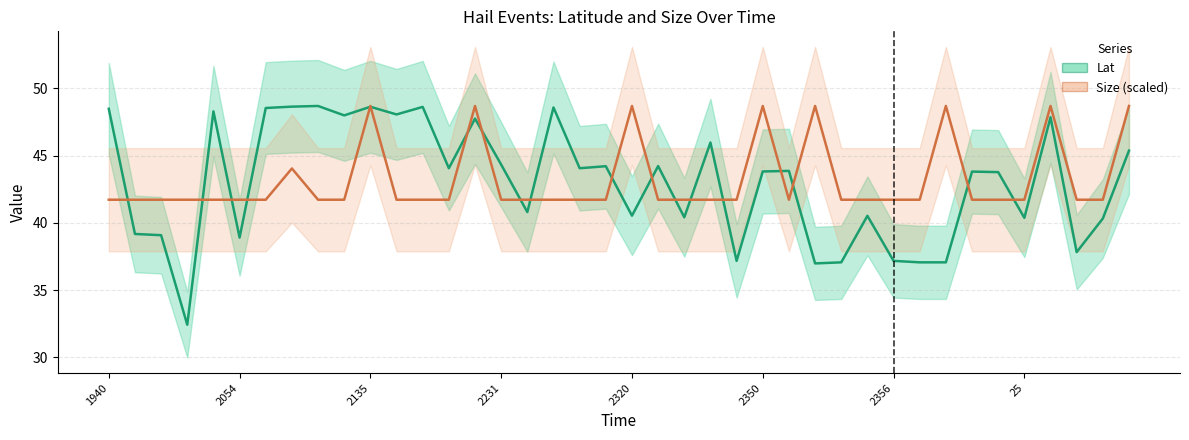

True or false: Size (scaled) has a value of 74.9 at 26.

False